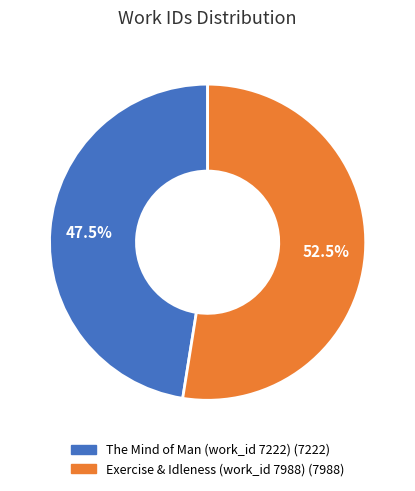

The Exercise & Idleness (work_id 7988) slice represents 66% of the pie. True or false?

False